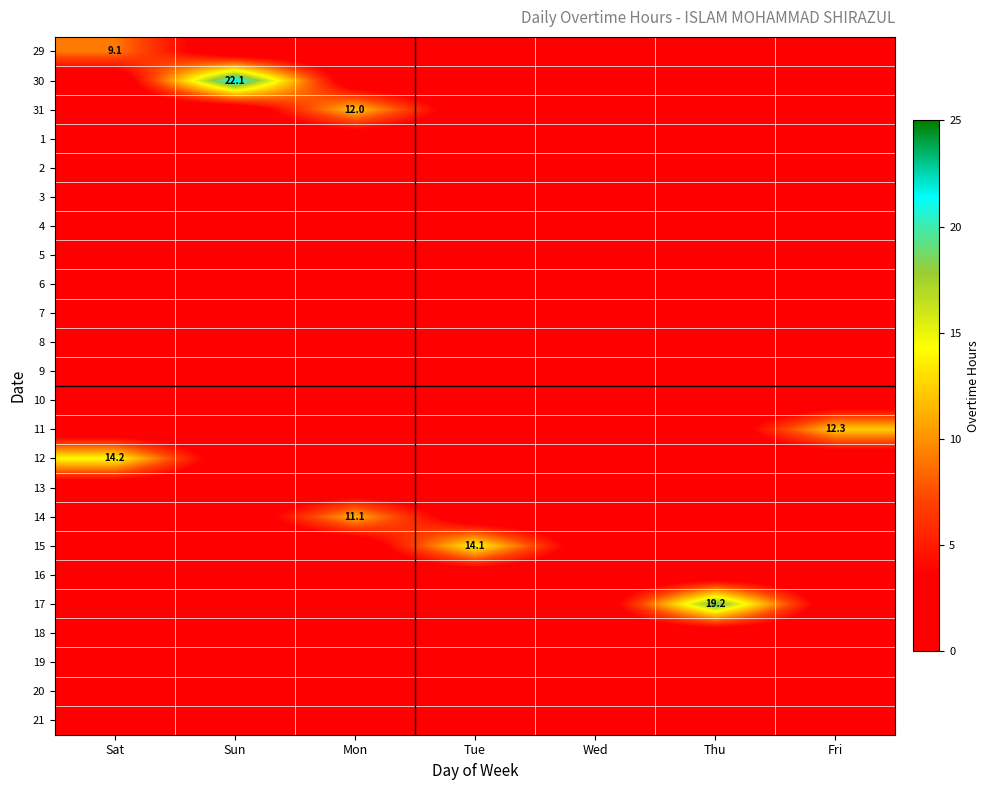

Where is 19 nearest to the value 0?

Sat